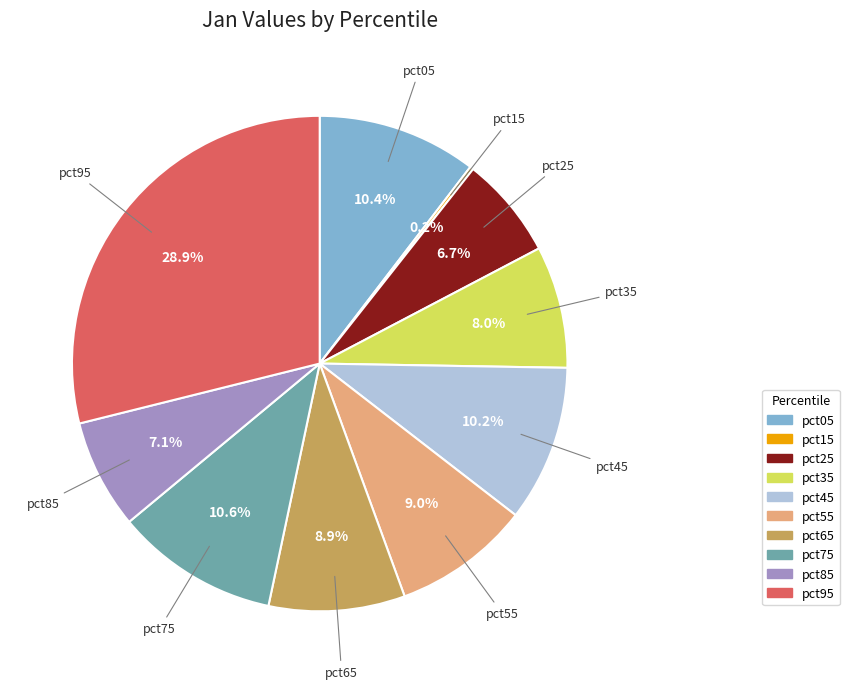

What percentage is the pct35 slice, to the nearest percent?

8%